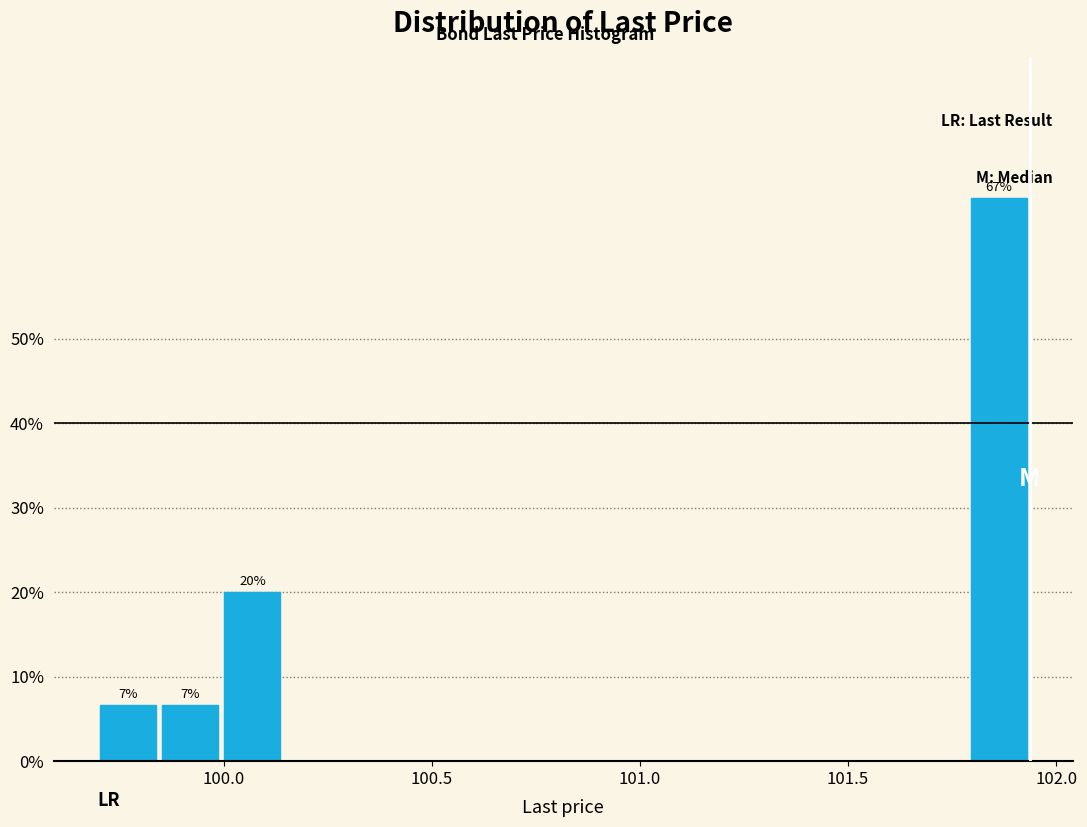

Read against the x-axis, roughly where is the centre of the tallest bar?

101.85